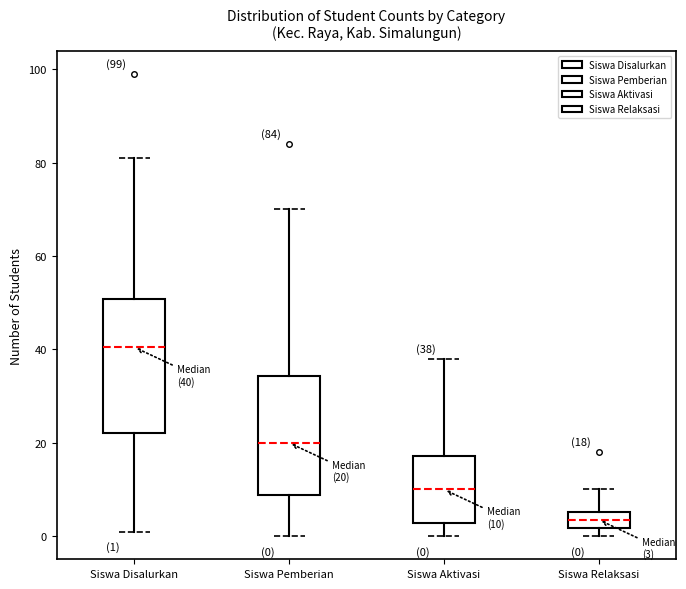

Which box's median line is the highest?

Siswa Disalurkan